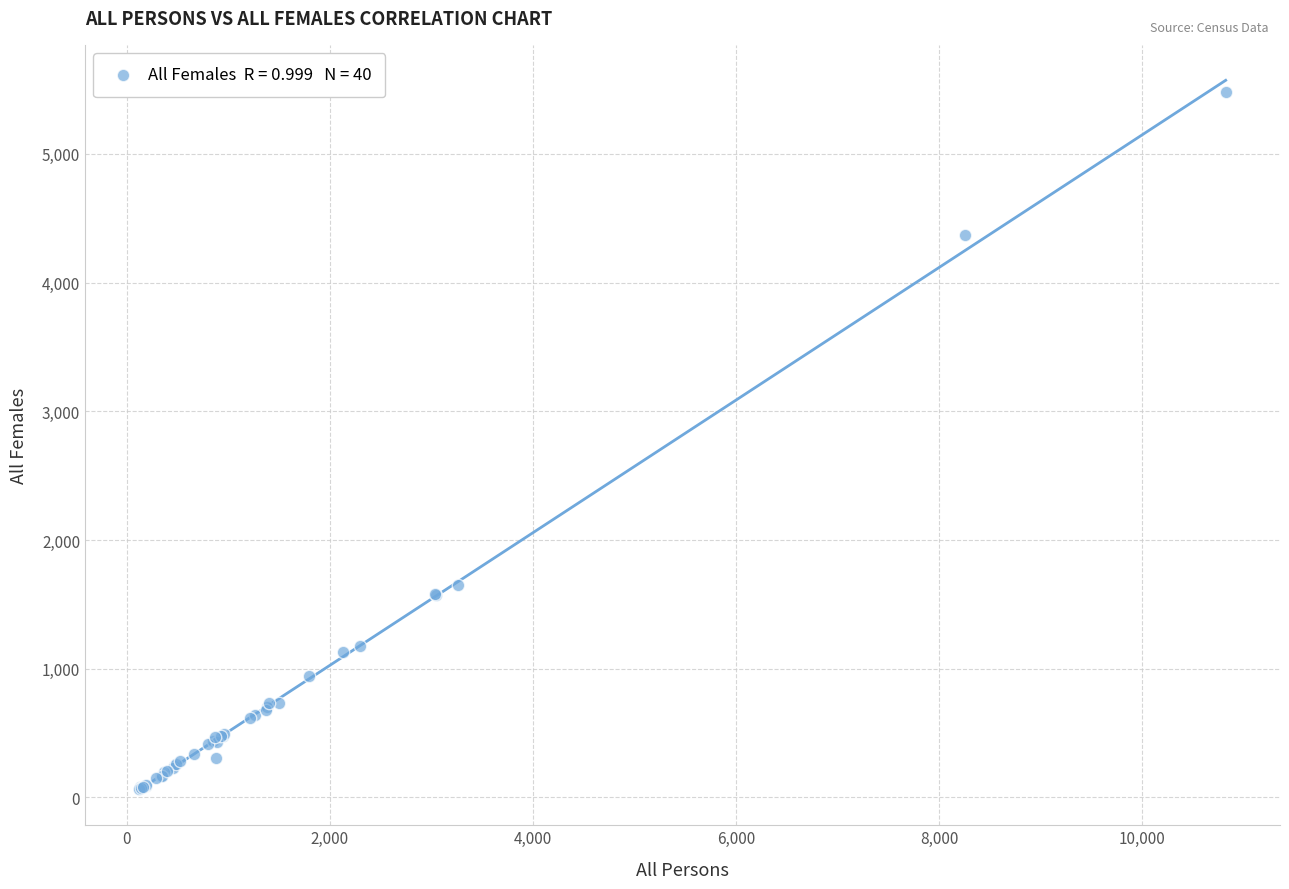

What Y value in the scatter plot is closest to 2773?

1653